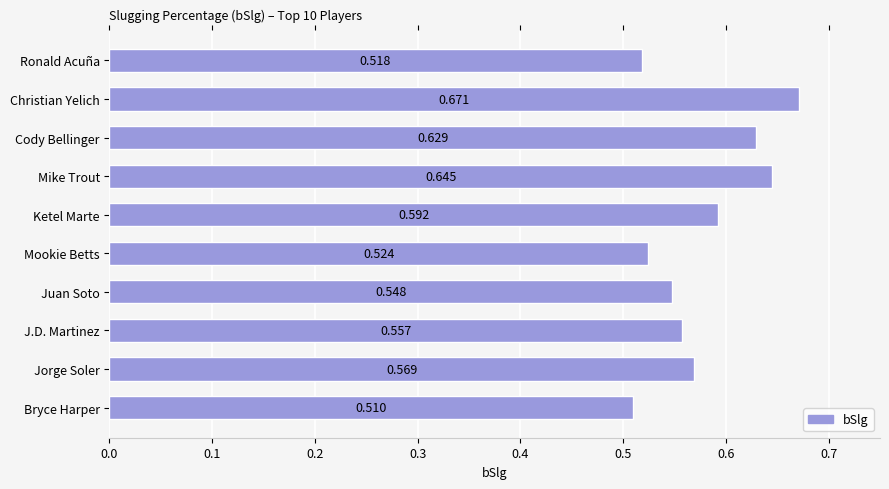

List the labels in order of value, largest first.

Christian Yelich, Mike Trout, Cody Bellinger, Ketel Marte, Jorge Soler, J.D. Martinez, Juan Soto, Mookie Betts, Ronald Acuña, Bryce Harper